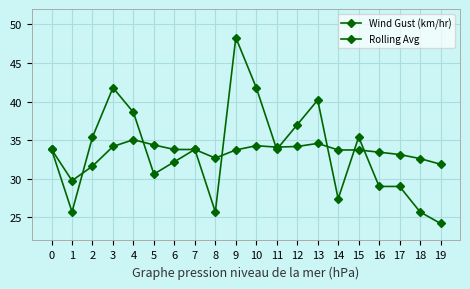

List the series in order of their overall mean, lowest first.

Rolling Avg, Wind Gust (km/hr)